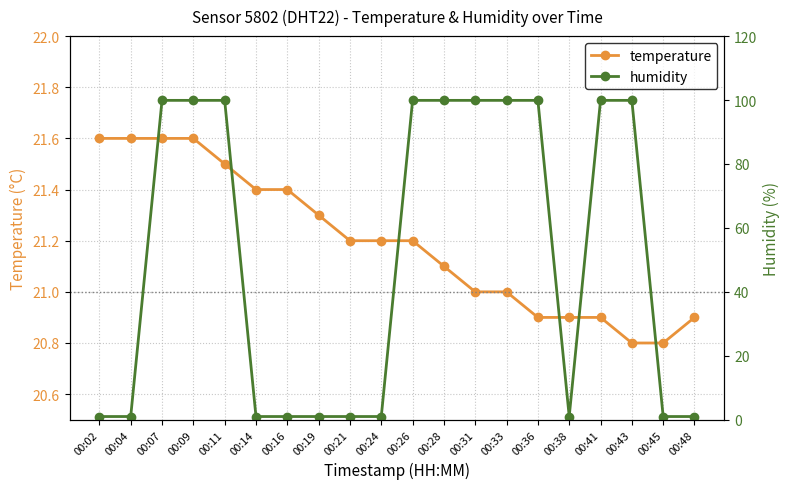

True or false: temperature has more than 0 points higher than both neighbors.

False